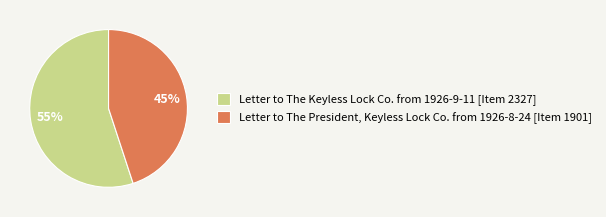

Rank the categories by value from highest to lowest.

Letter to The Keyless Lock Co. from 1926-9-11 [Item 2327], Letter to The President, Keyless Lock Co. from 1926-8-24 [Item 1901]